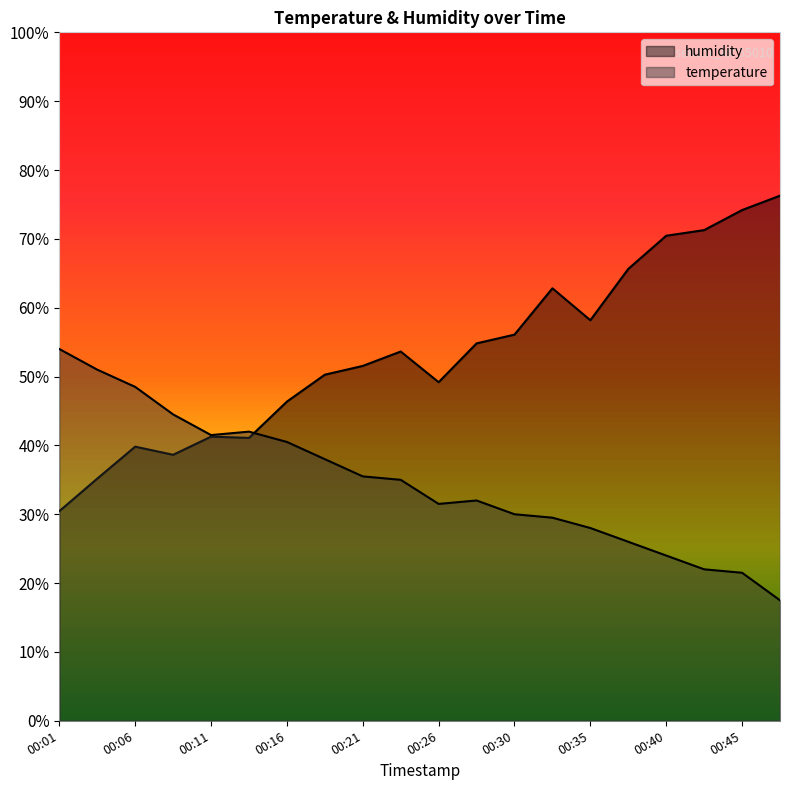

The value of humidity at 00:43 is 45.7. True or false?

False